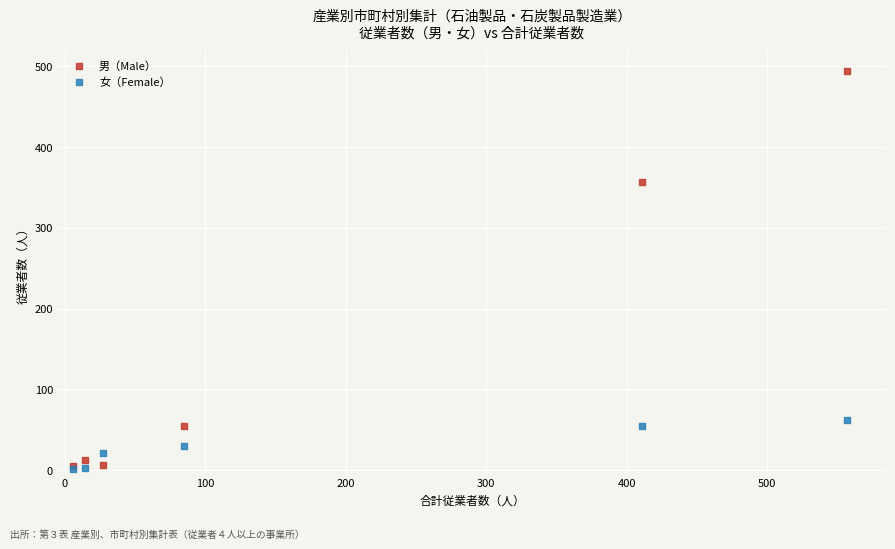

Across all series, what Y value is closest to 248?

357